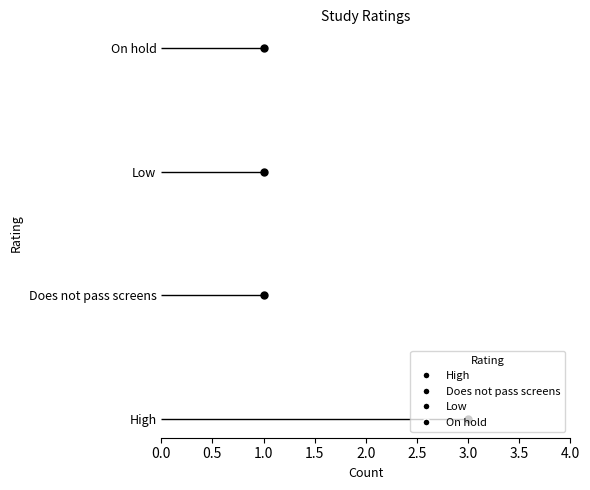

Approximately how many times larger is the value at High compared to Does not pass screens?

3.0